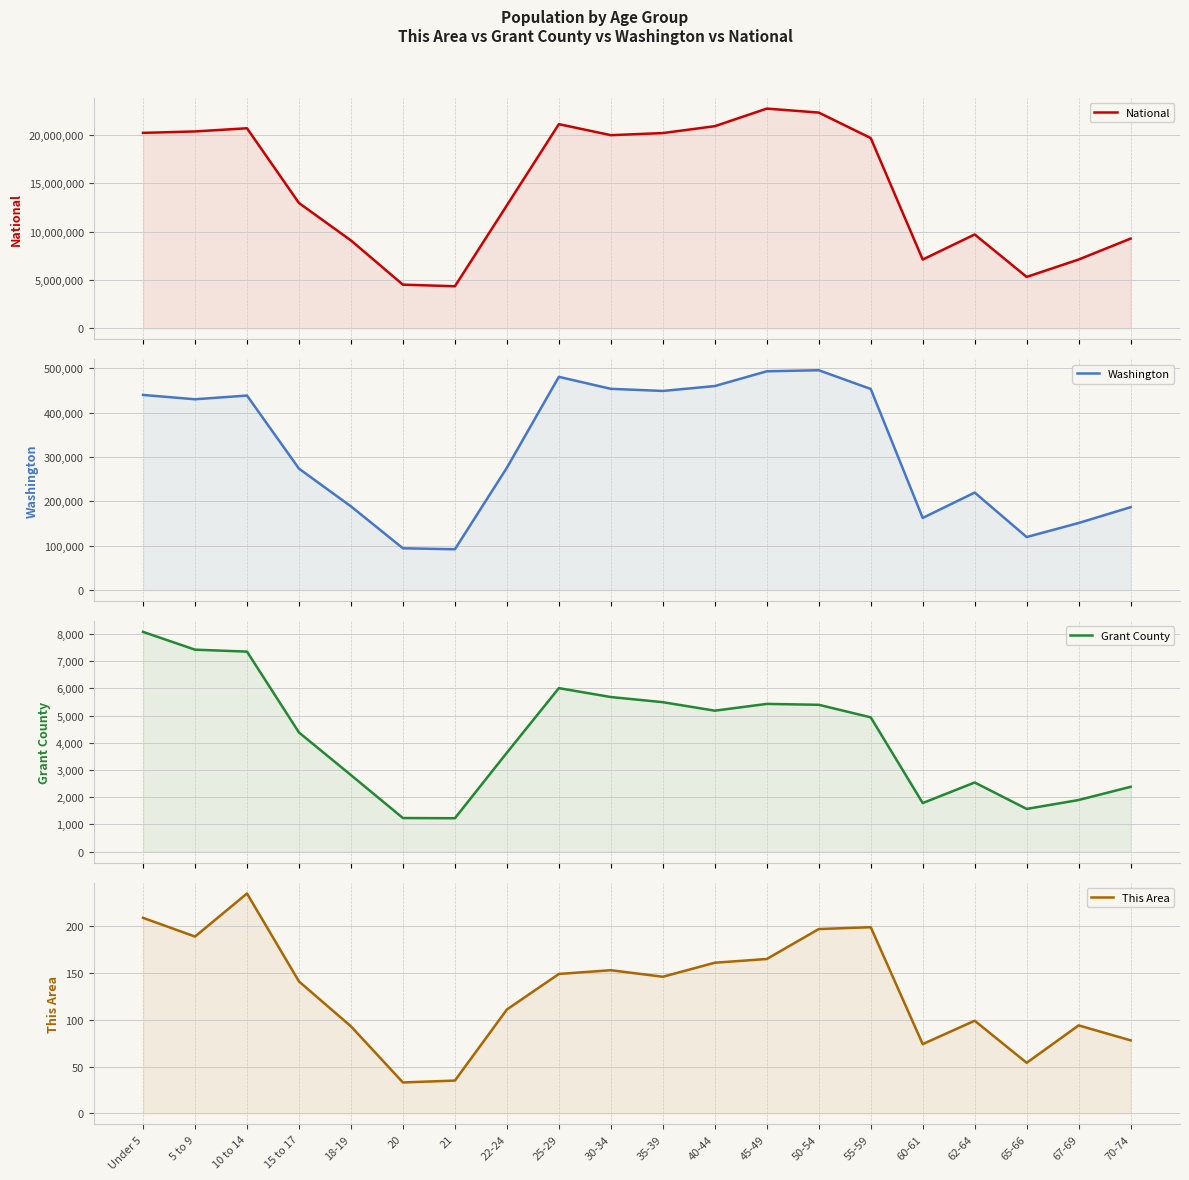

True or false: This Area has more than 1 interior local peaks.

True